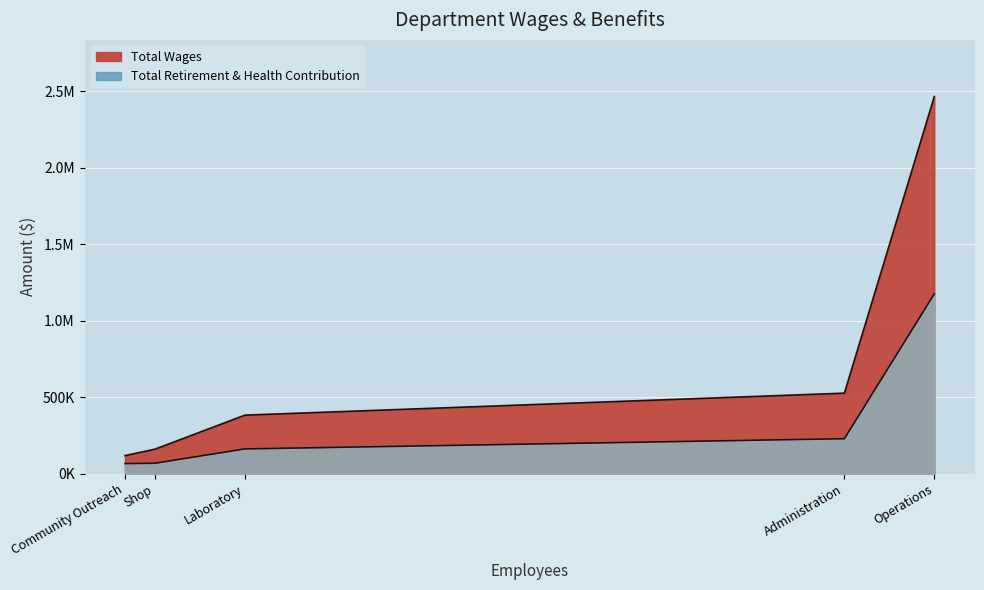

Count the number of categories in the chart.

5